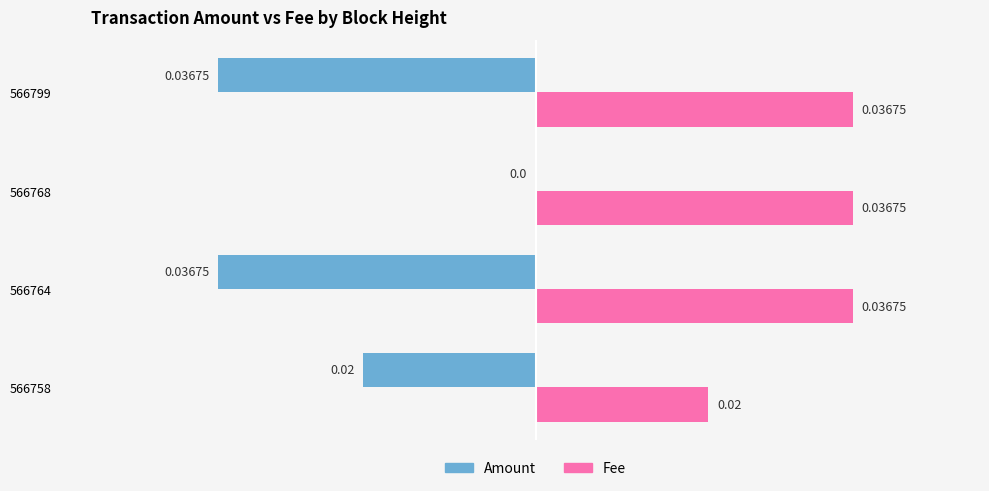

Between 566764 and 566768, which series saw the biggest shift?

Amount